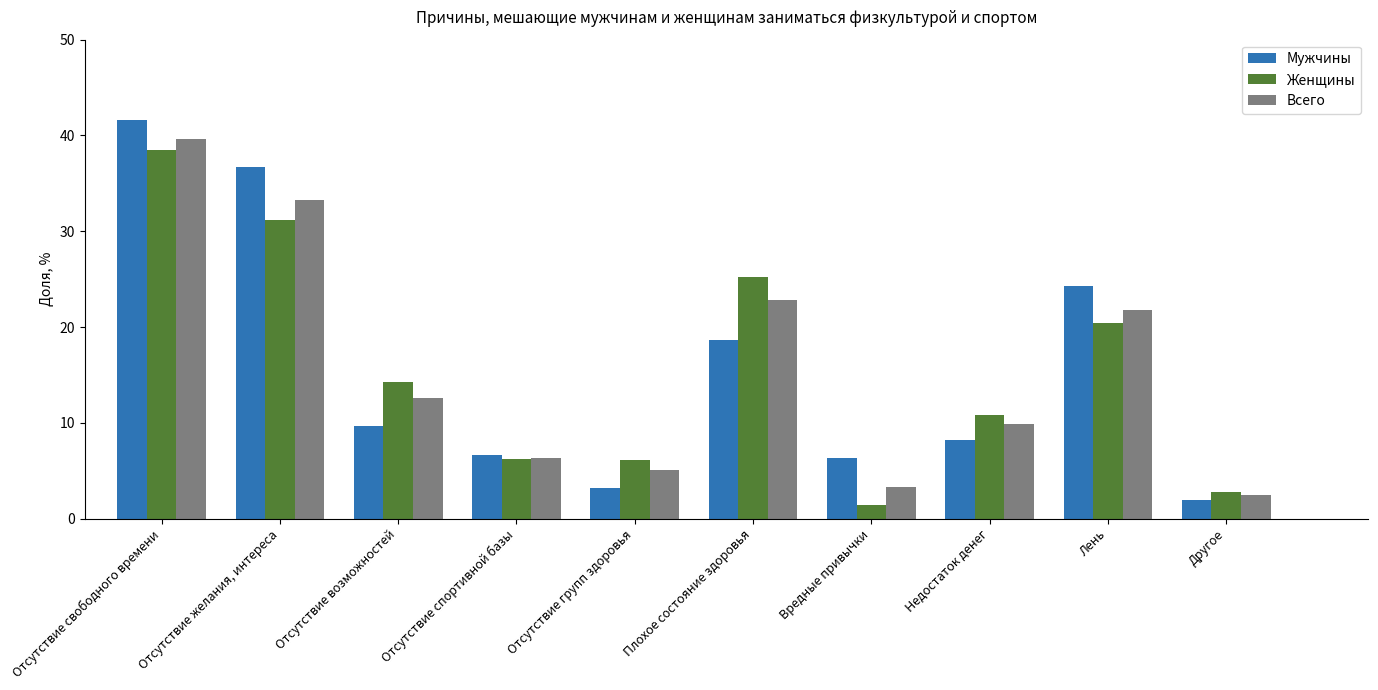

What is the minimum value for Мужчины?

2.0